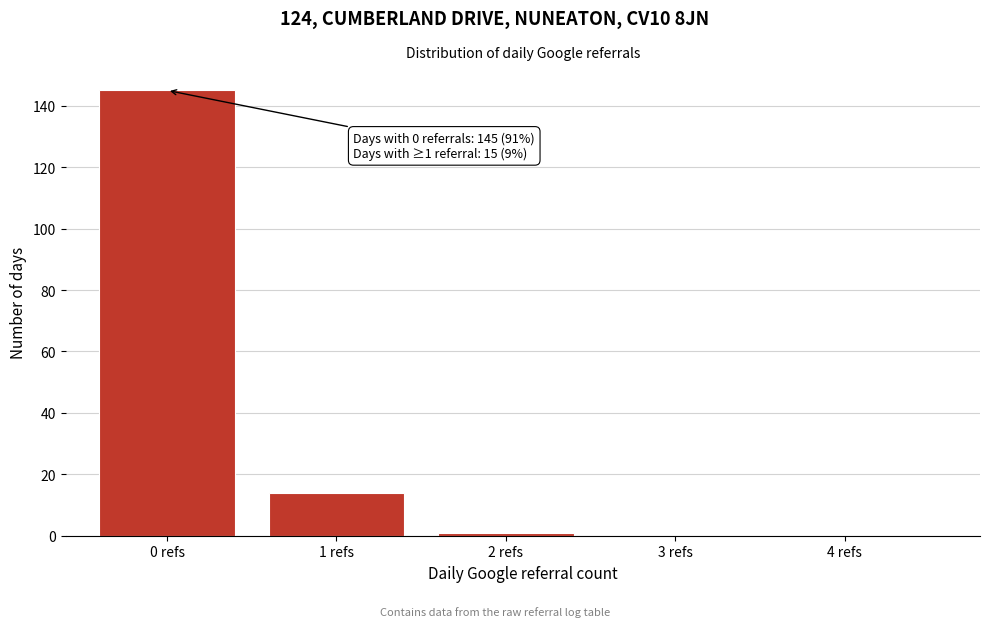

Reading left to right, extract all data points from this chart.

0 refs=145	1 refs=14	2 refs=1	3 refs=0	4 refs=0